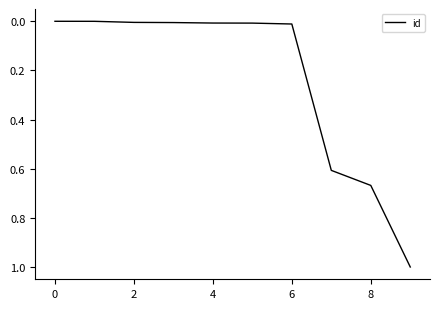

What is the difference between the maximum and minimum values?

1.0